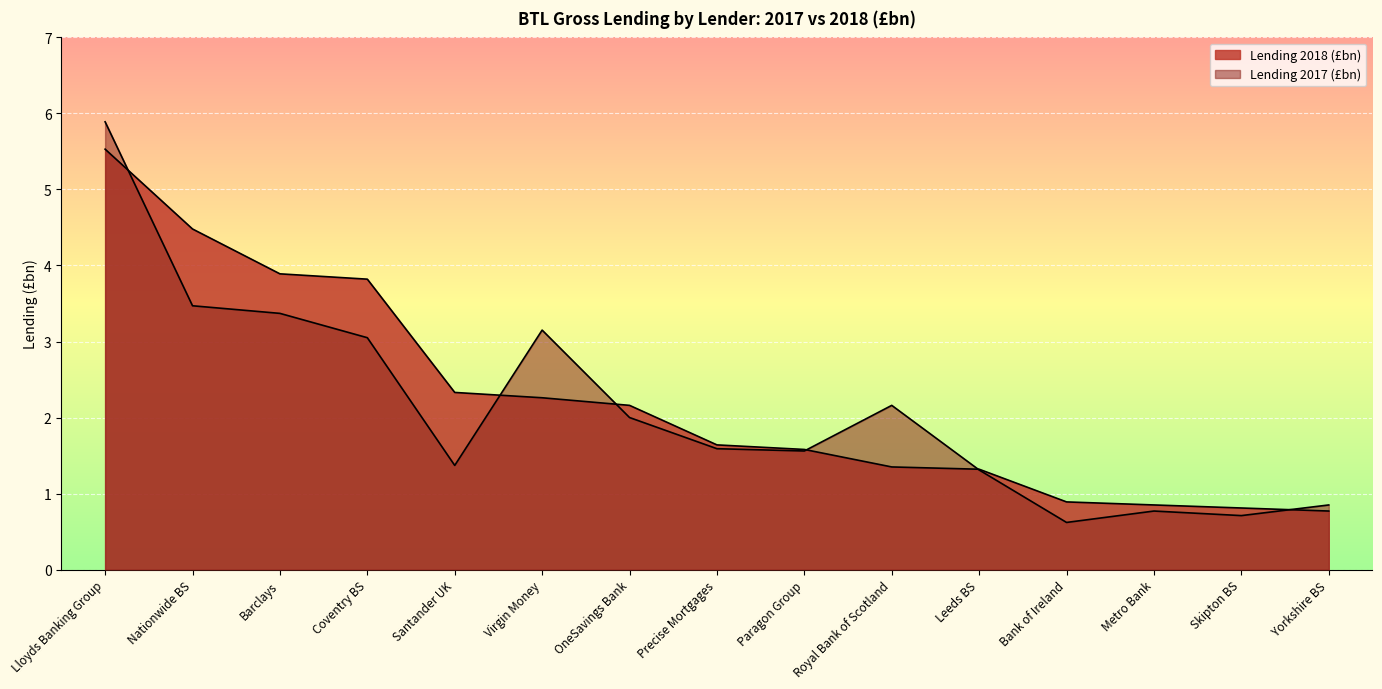

What is the label of the 9th point from the right?

OneSavings Bank